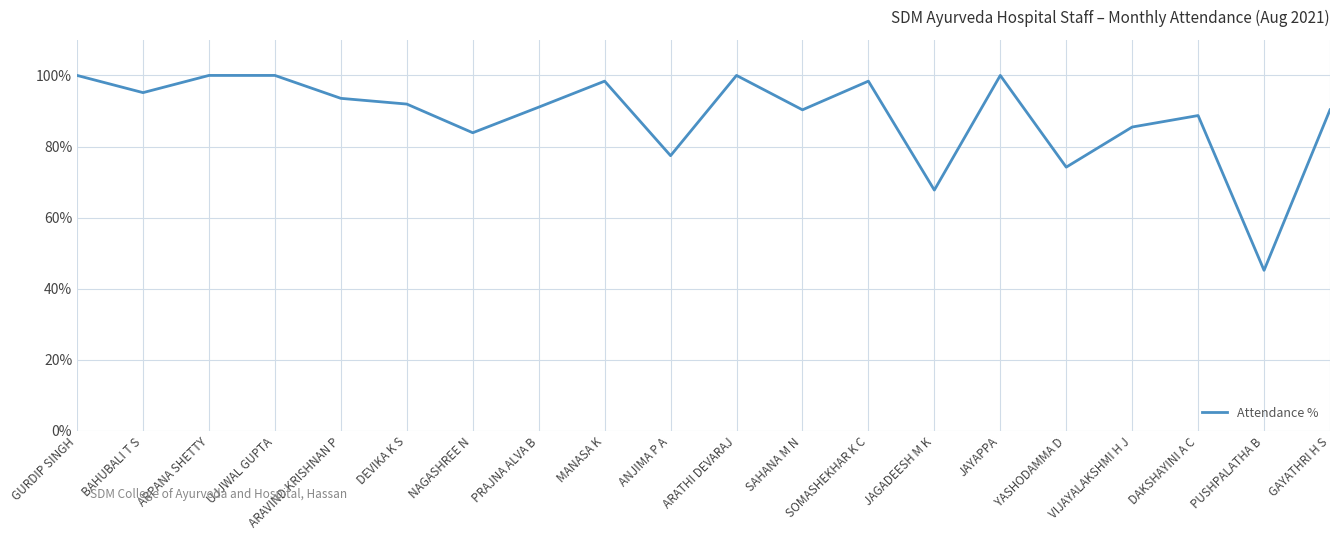

Where does the data first go above 91?

GURDIP SINGH